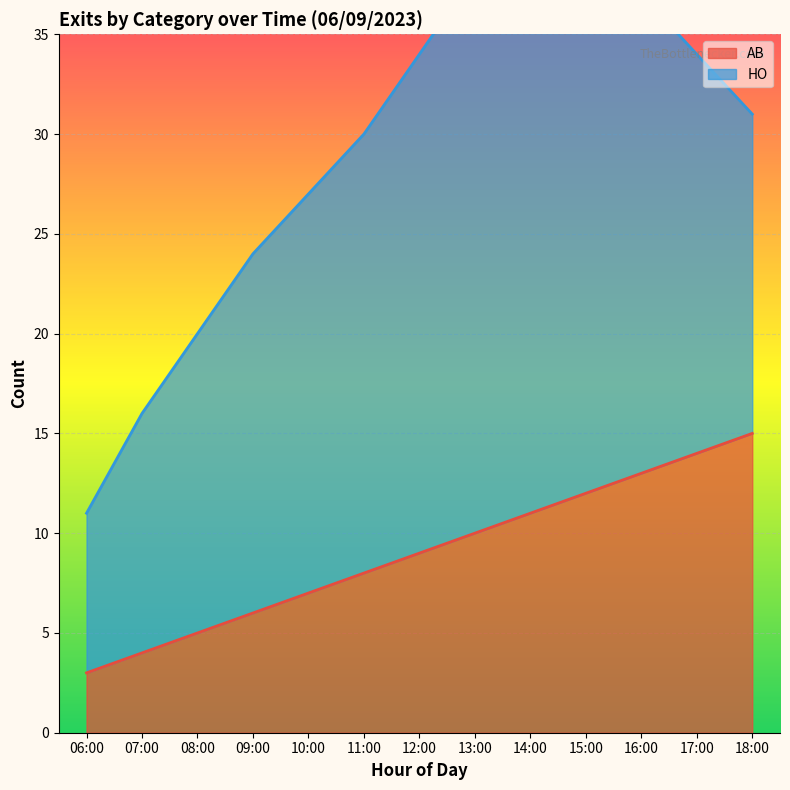

Reading left to right, what are all the values shown in this chart?

3	4	5	6	7	8	9	10	11	12	13	14	15